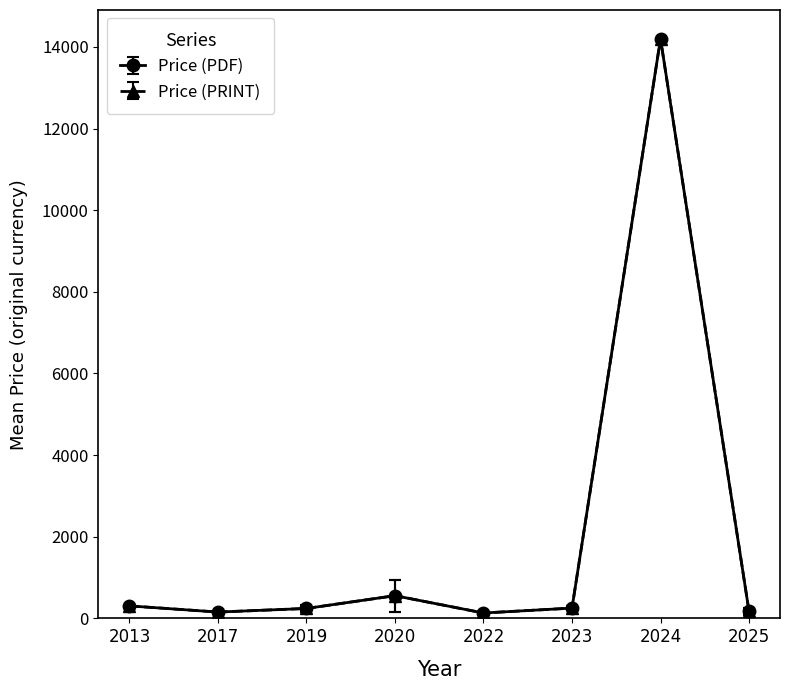

Is this an area chart (filled region under the line)?

No